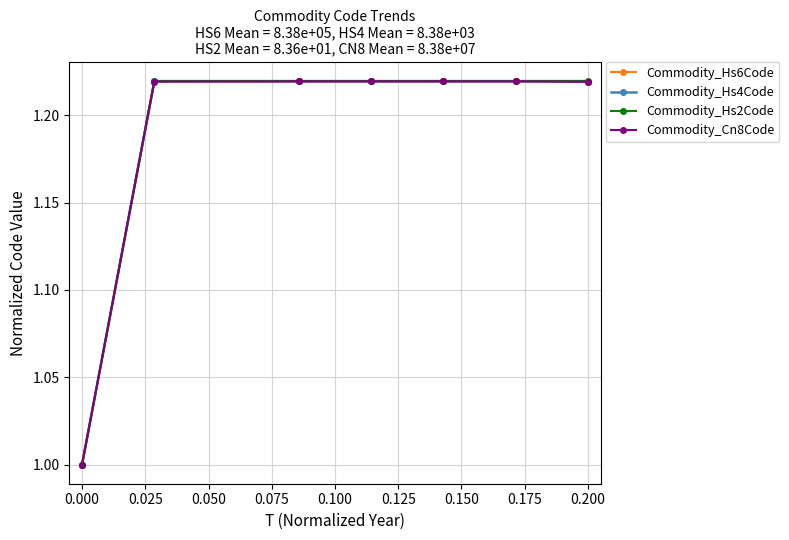

What is the minimum value for Commodity_Hs2Code?

1.0